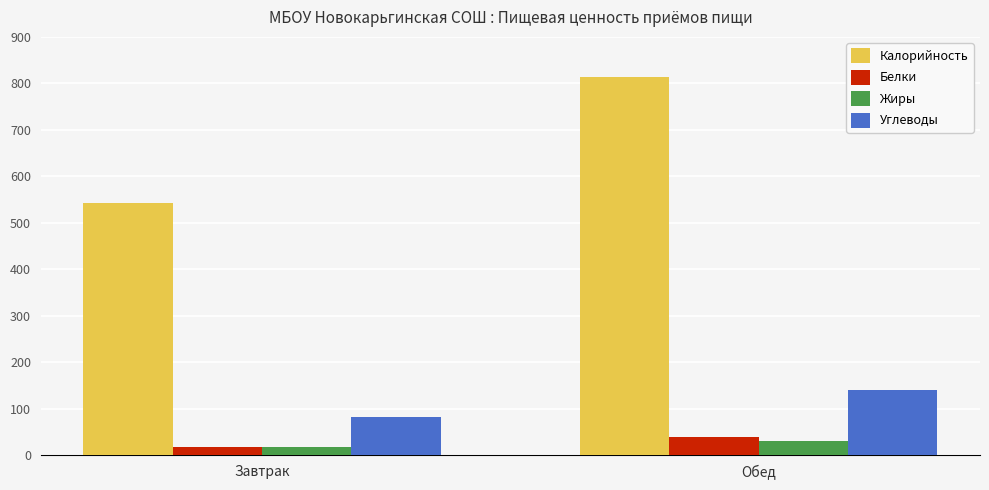

Which series has the largest total across all categories?

Калорийность